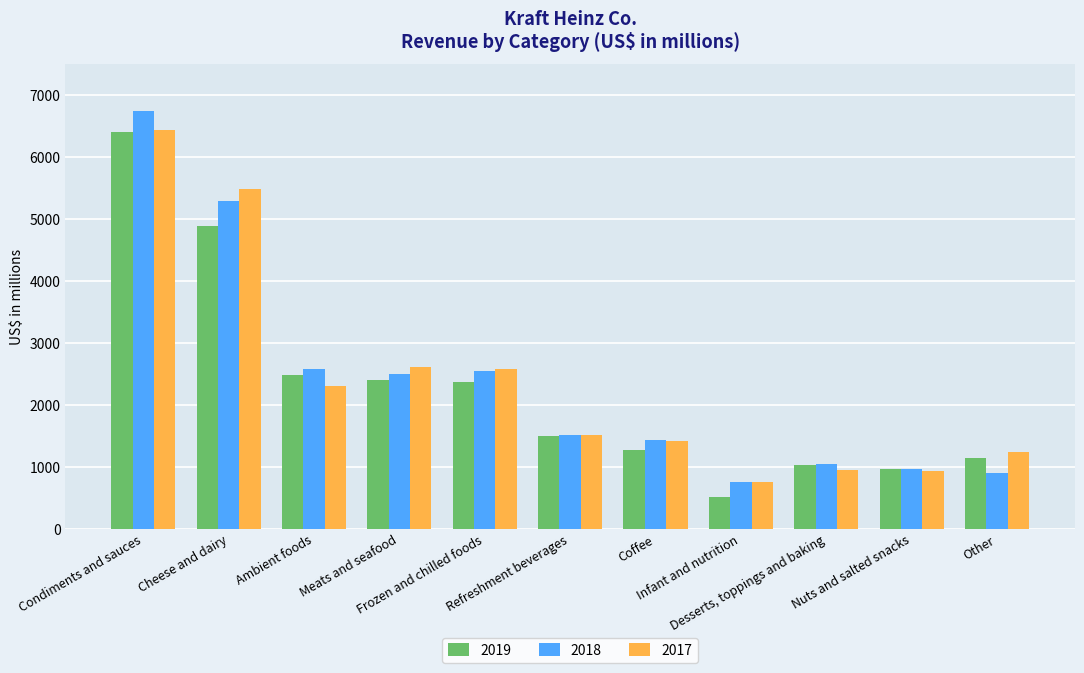

What is the difference between the second highest and second lowest values in the 2018 series?

4393